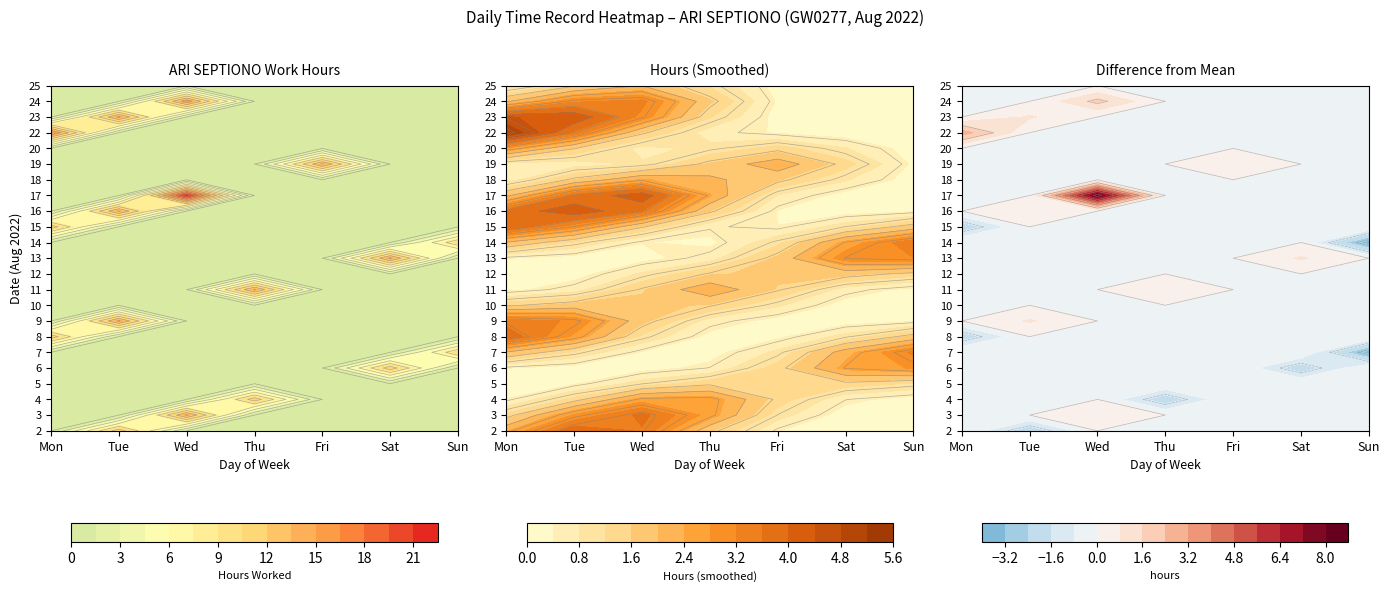

True or false: 7 has a value of -5.8 at Sat.

False